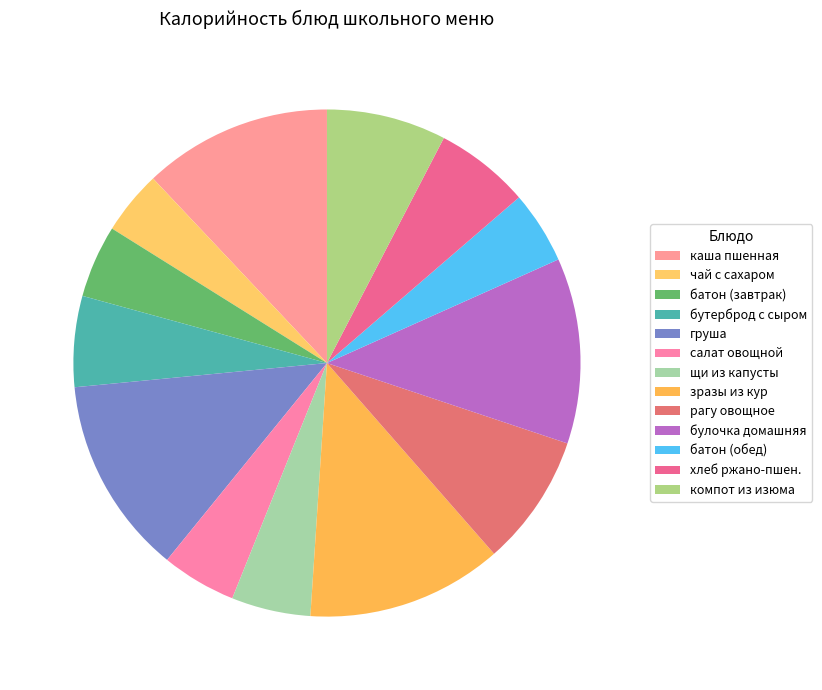

Does any single category account for the majority?

No